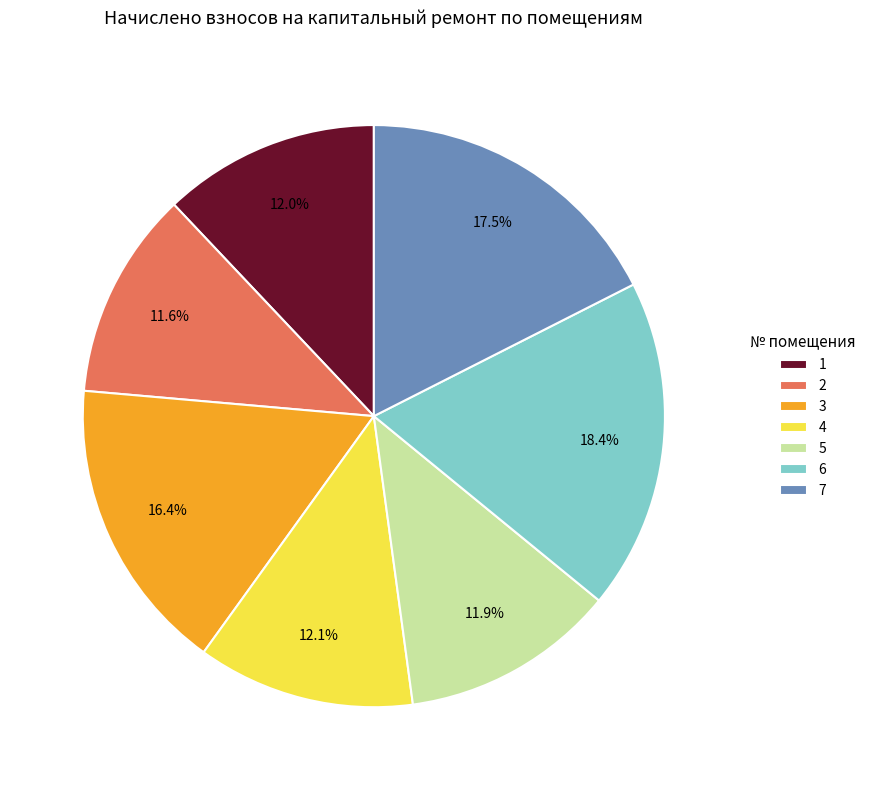

True or false: 6 accounts for 18% of the total.

True